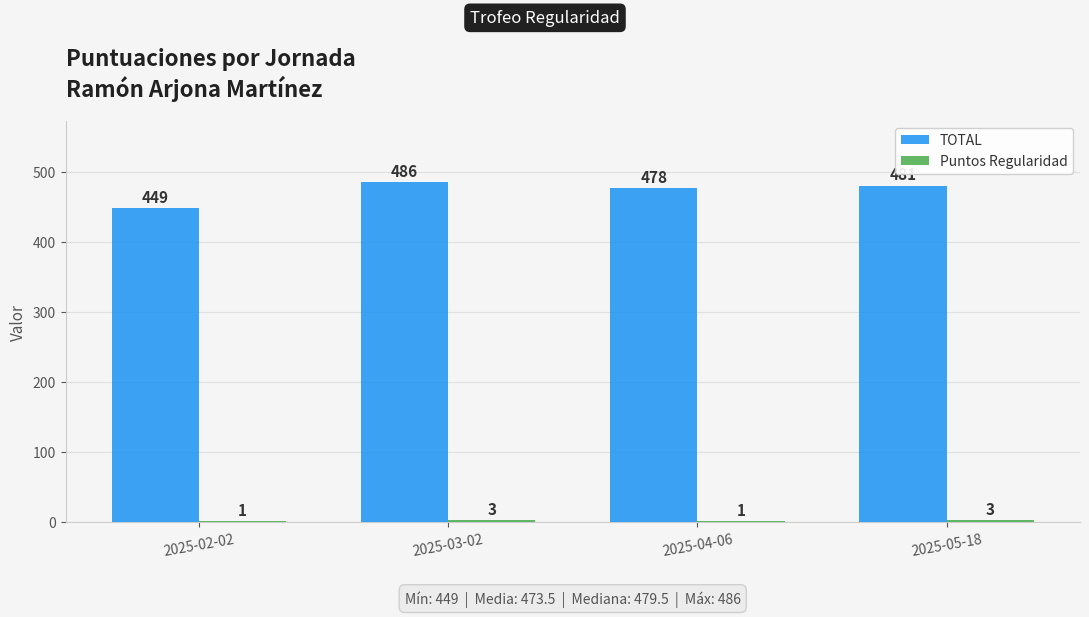

What is the total value across all series at 2025-03-02?

489